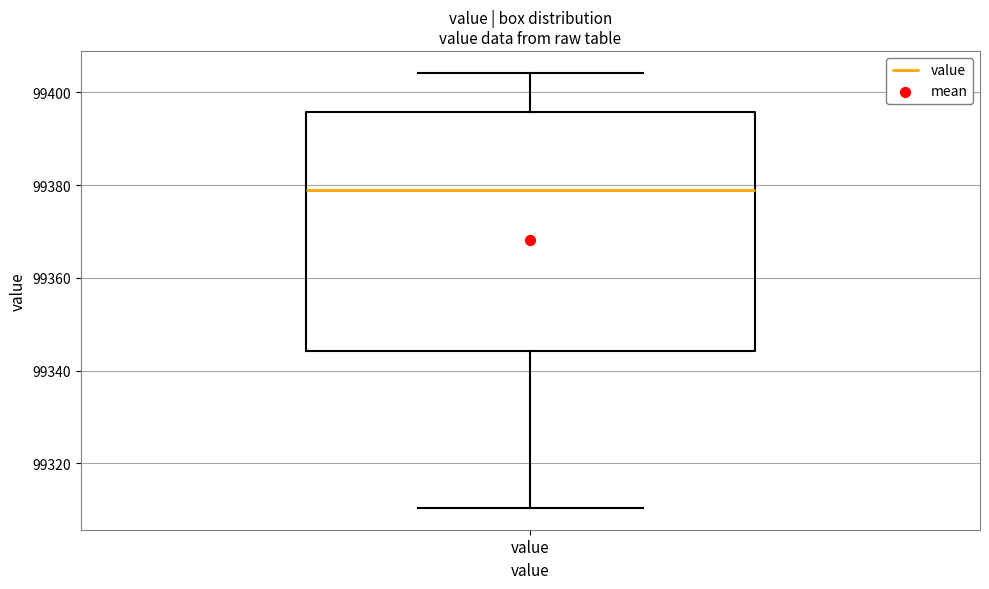

Where is the upper edge of the box for value on the y-axis? The values are not printed on the chart, so give them approximately, as read against the axis.

99396